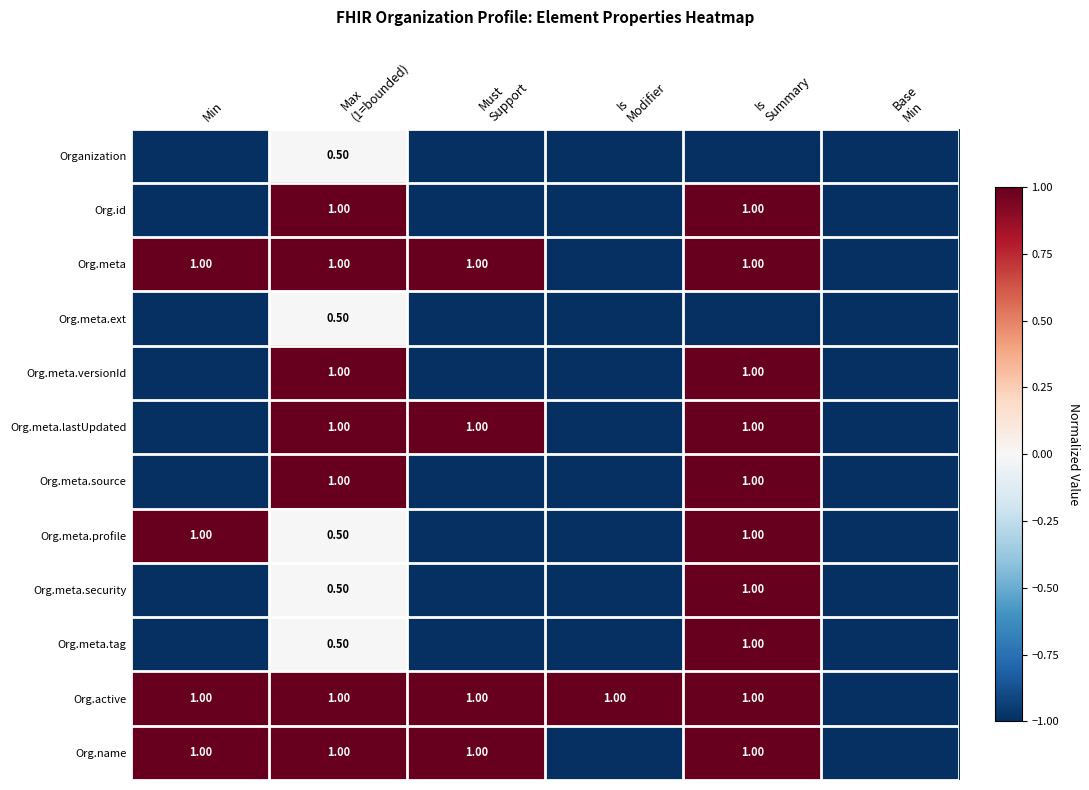

At which category does the chart reach its peak across all series?

Max
(1=bounded)